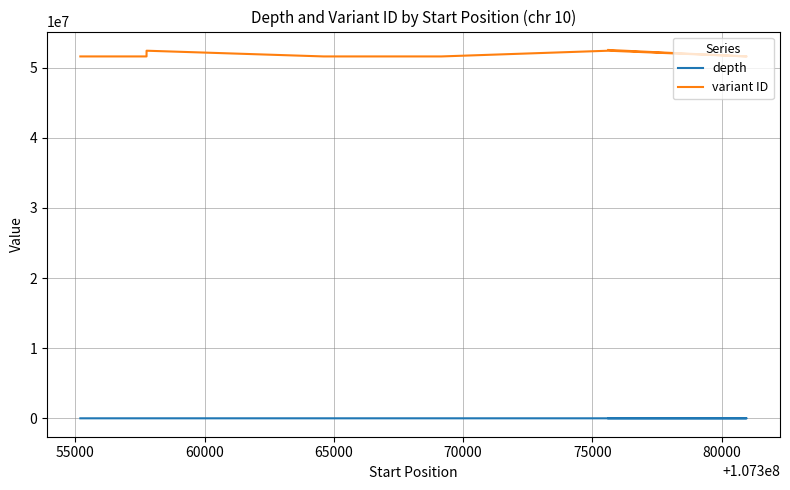

Which category has the lowest value across all series?

70000